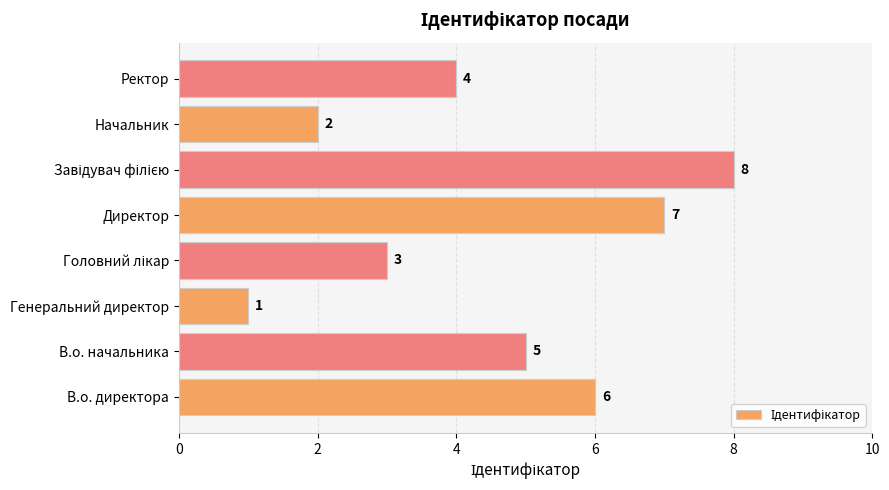

What is the approximate value at В.о. начальника?

5